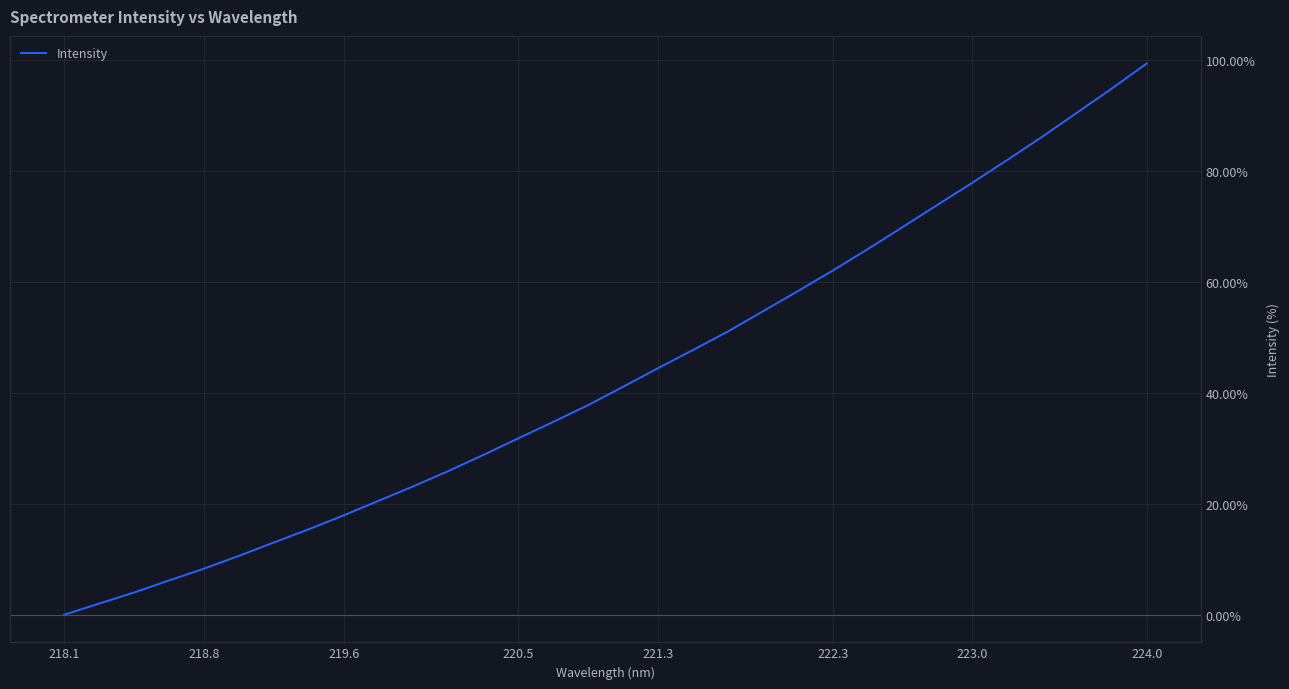

Does the chart have visible grid lines?

Yes